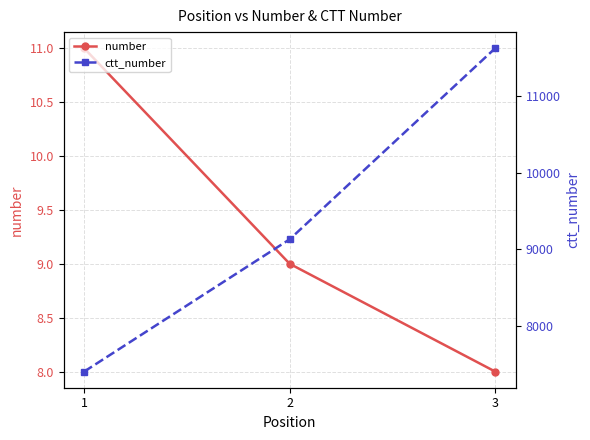

How many categories are shown in the chart?

3